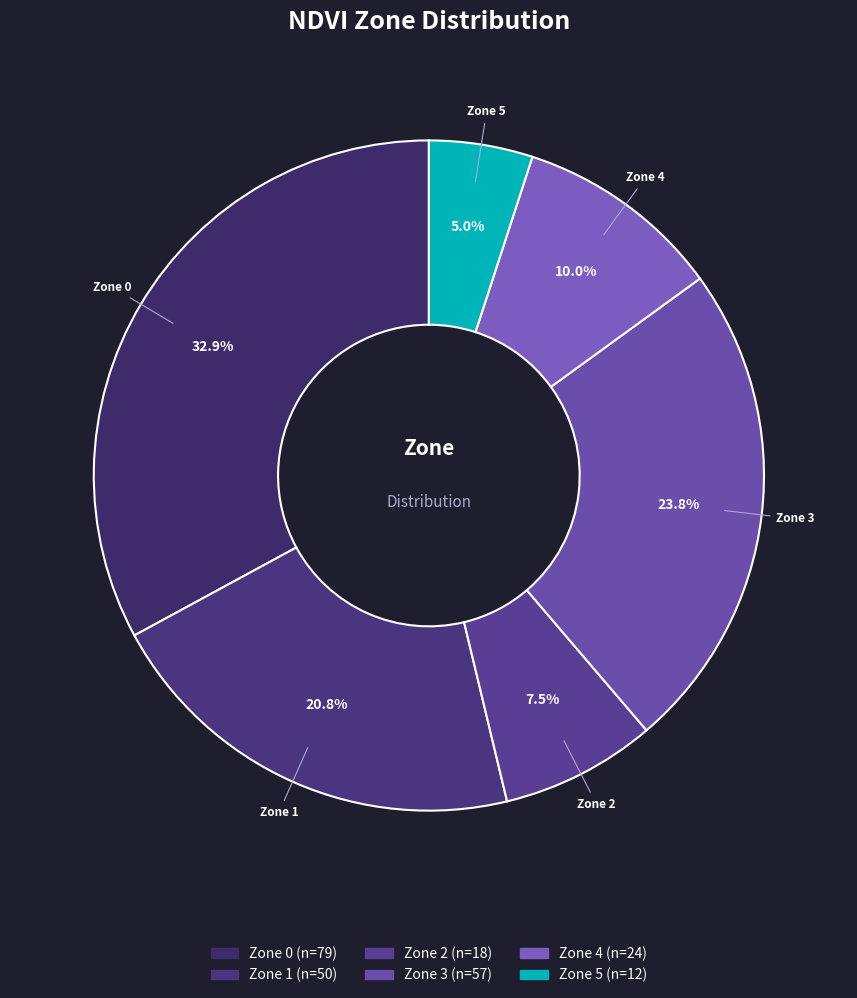

Which has a higher value, Zone 4 or Zone 2?

Zone 4